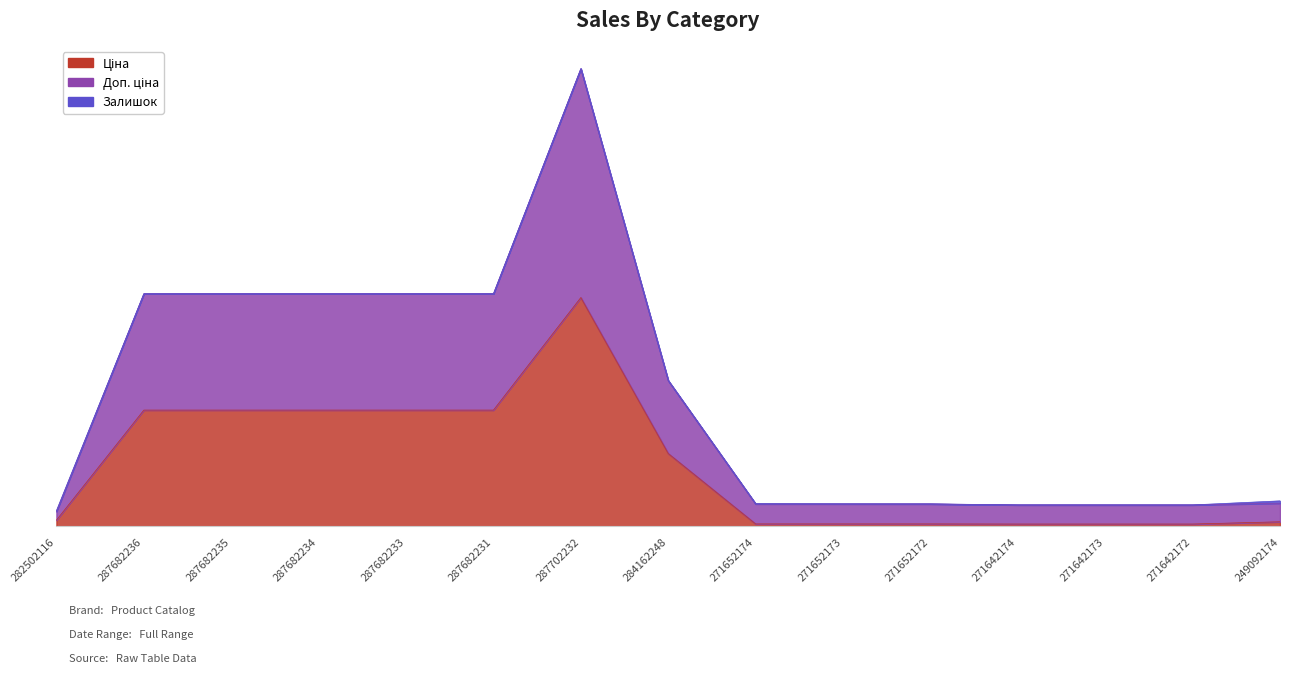

Reading left to right, extract all data points from this chart.

Ціна: 818.5	15120.0	15120.0	15120.0	15120.0	15120.0	29747.2	9480.1	324.8	324.8	324.8	310.3	310.3	310.3	603.7
Доп. ціна: 1927.7	30240.0	30240.0	30240.0	30240.0	30240.0	59494.5	18960.1	2923.1	2923.1	2923.1	2792.7	2792.7	2792.7	3018.6